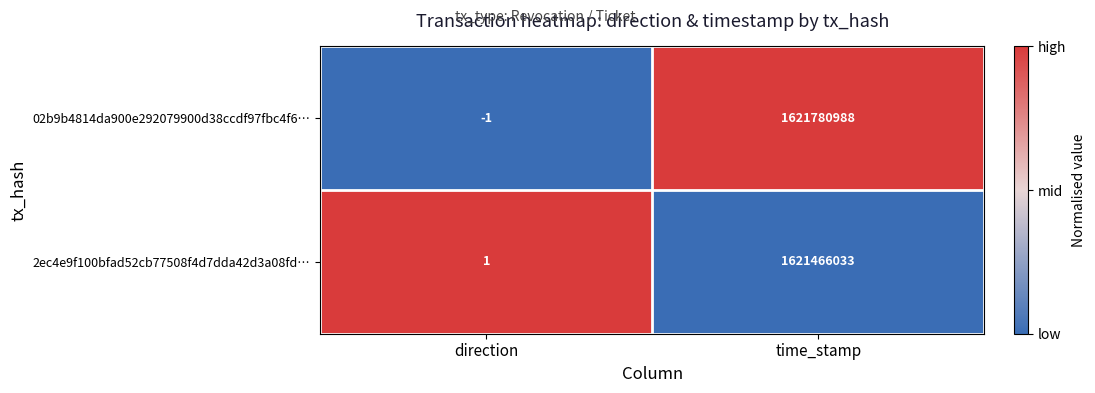

True or false: 2ec4e9f100bfad52cb77508f4d7dda42d3a08fd… has a value of 1621466033 at time_stamp.

True